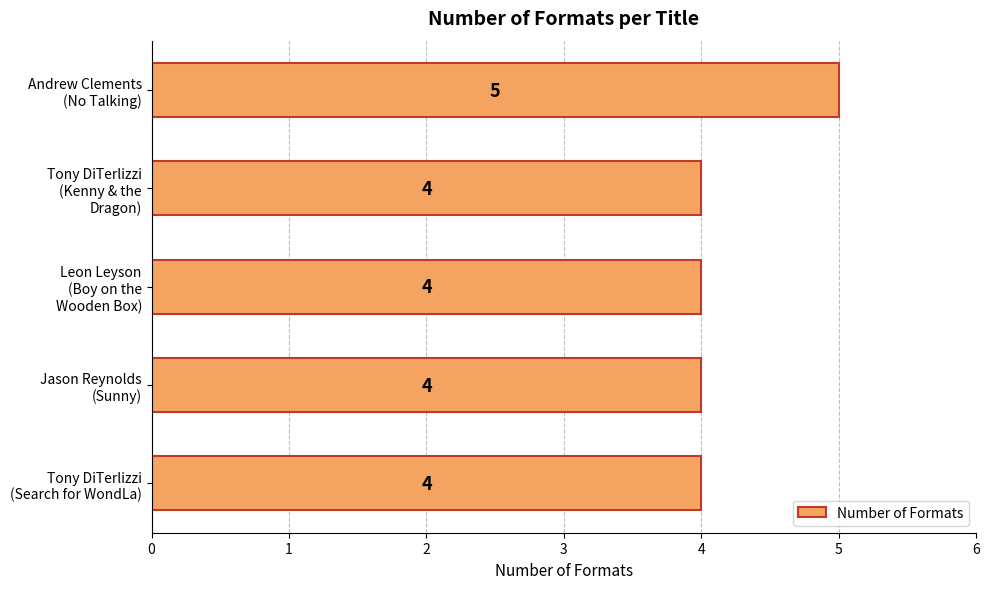

What is the maximum value shown in the chart?

5